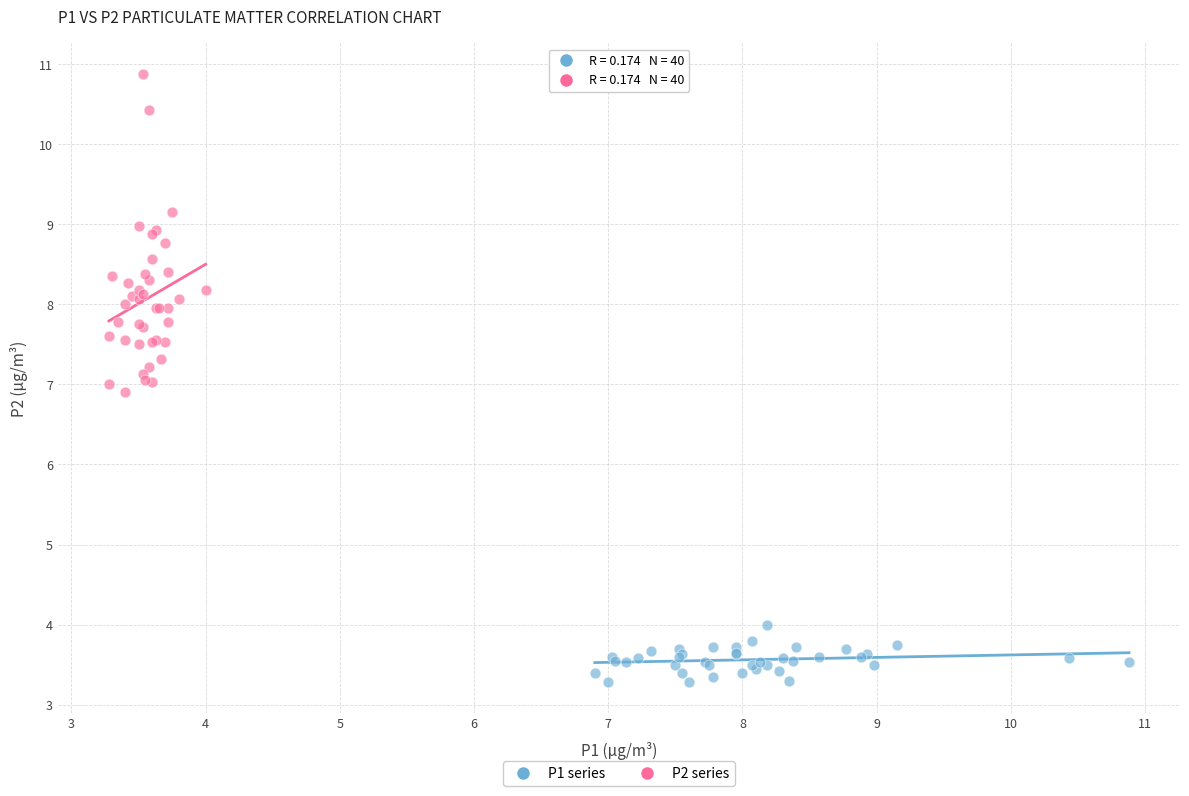

Which series reaches the minimum Y coordinate?

P1 series